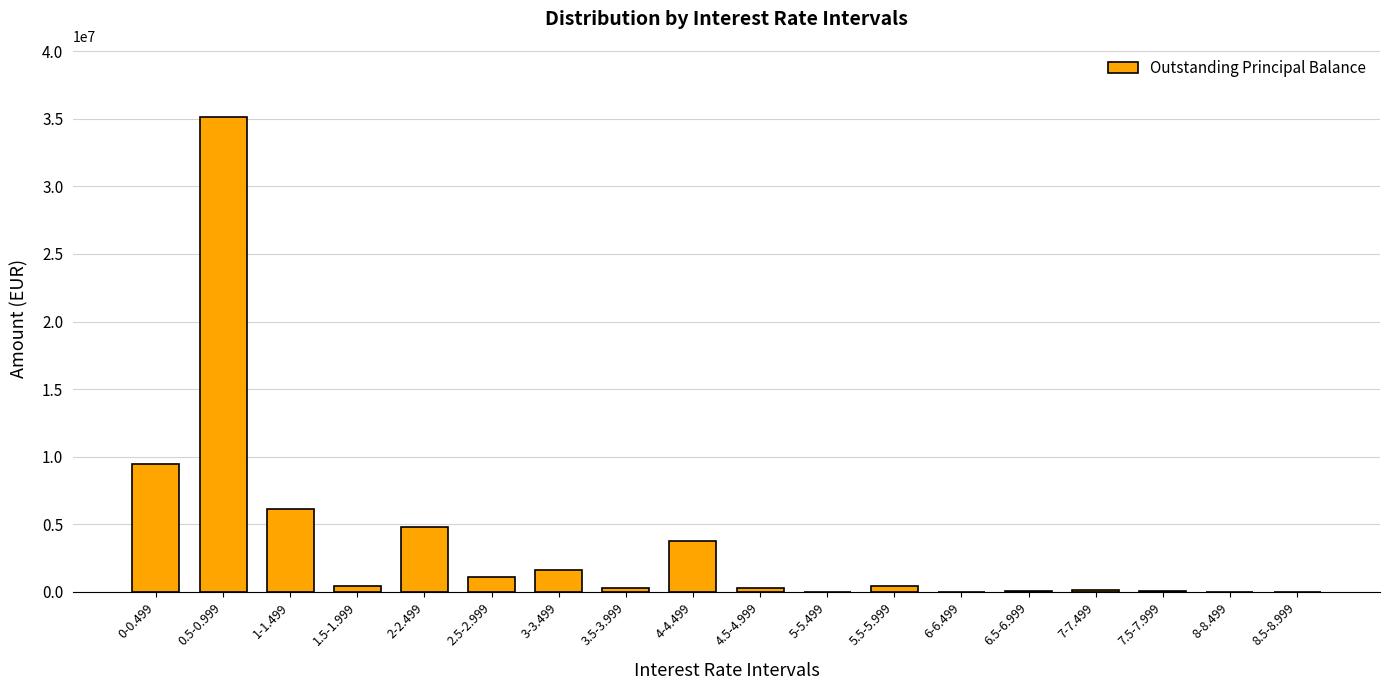

Which category has the highest value across all series?

0.5-0.999